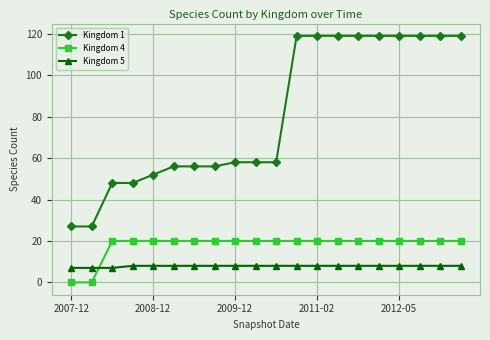

How many series are shown in this chart?

3